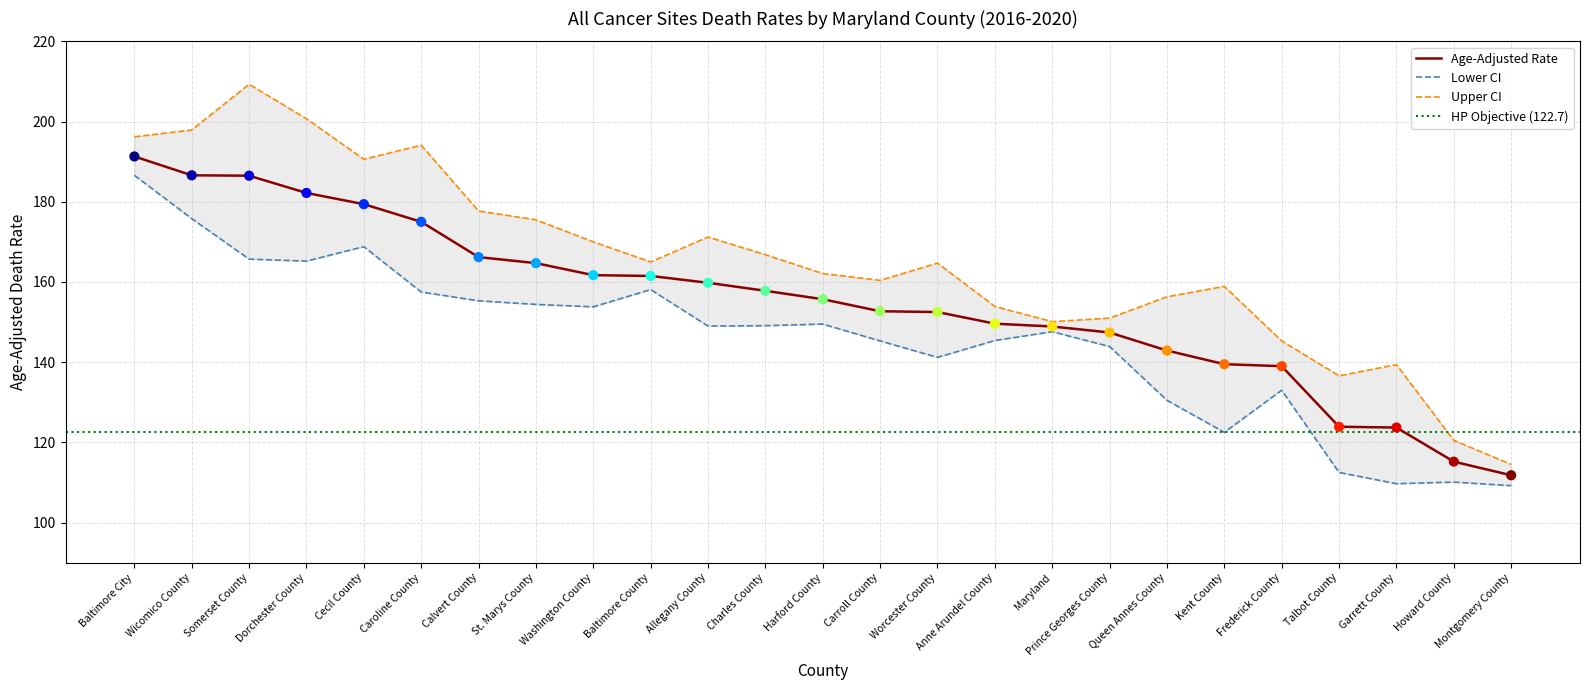

Which series has the largest Y range (max minus min)?

Upper CI